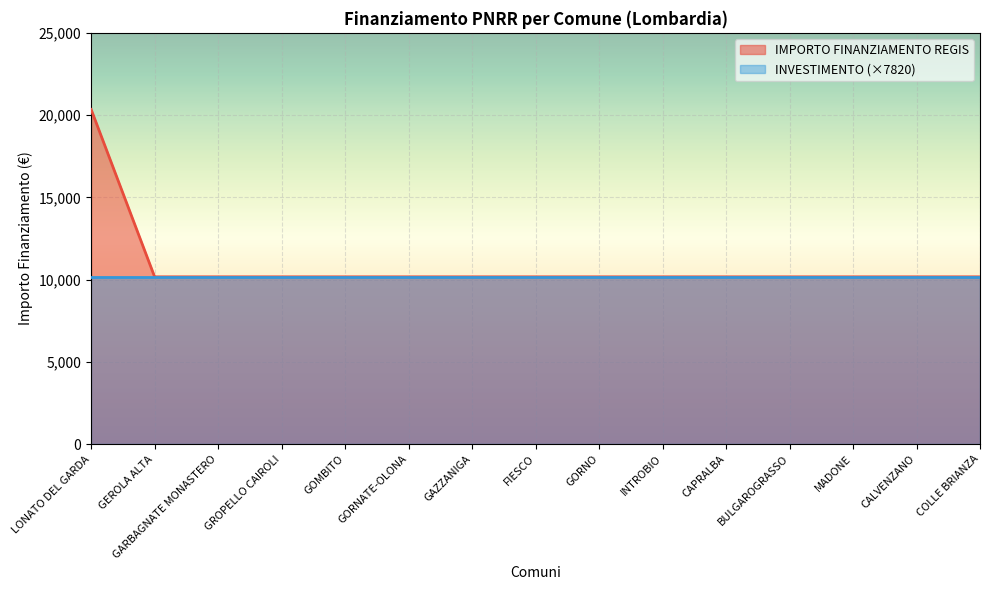

Is it true that the value at LONATO DEL GARDA is 29405?

False